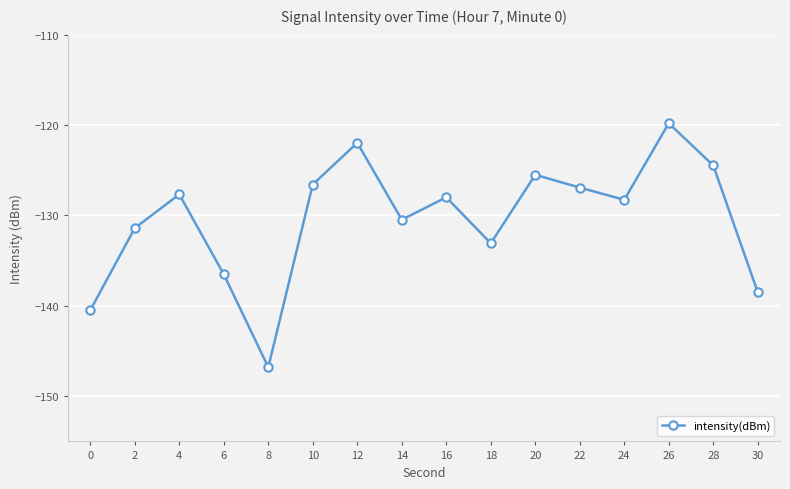

How many lines are shown in the chart?

1